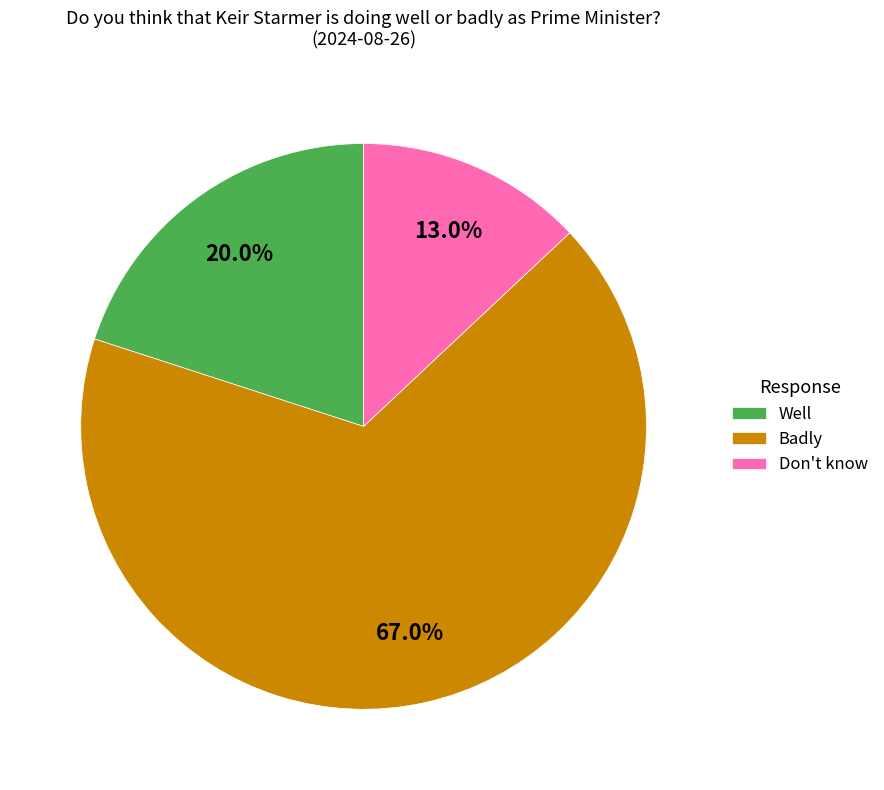

Which category has the smallest portion of the pie?

Don't know